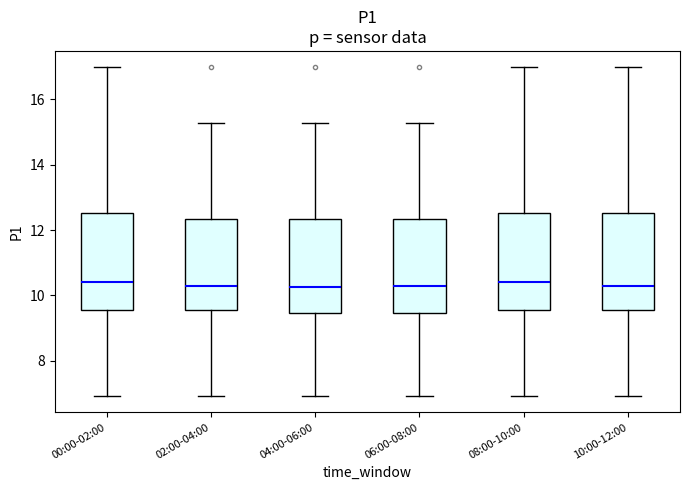

Reading left to right, transcribe this box plot: for each box, give where its median line is, the range the box spans, and where its two whiskers end, as read against the y-axis. The values are not printed on the chart, so give them approximately, as read against the axis.

00:00-02:00: median 10.4, box 9.6 to 12.6, whiskers 7.0 to 17.0
02:00-04:00: median 10.4, box 9.6 to 12.4, whiskers 7.0 to 15.2
04:00-06:00: median 10.2, box 9.4 to 12.4, whiskers 7.0 to 15.2
06:00-08:00: median 10.4, box 9.4 to 12.4, whiskers 7.0 to 15.2
08:00-10:00: median 10.4, box 9.6 to 12.6, whiskers 7.0 to 17.0
10:00-12:00: median 10.4, box 9.6 to 12.6, whiskers 7.0 to 17.0